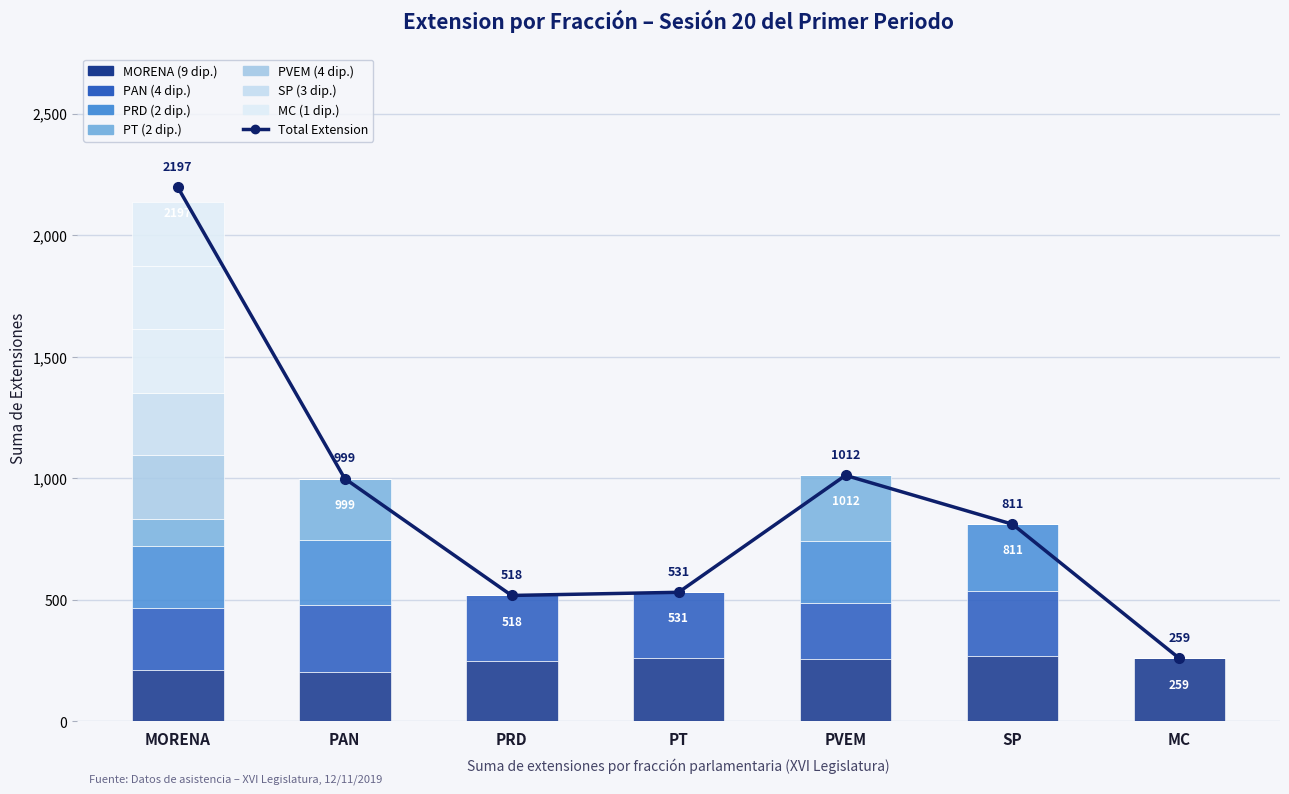

The value of Total Extension at PAN is 999. True or false?

True